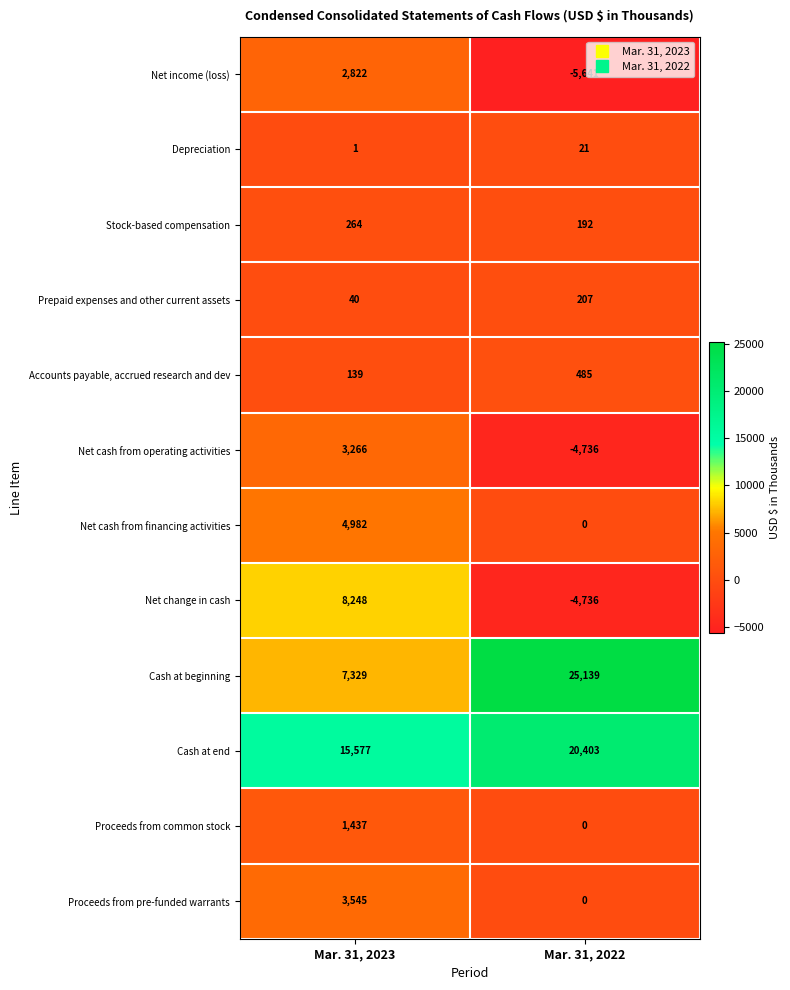

What is the sum of the Prepaid expenses and other current assets values at Mar. 31, 2022 and Mar. 31, 2023?

247